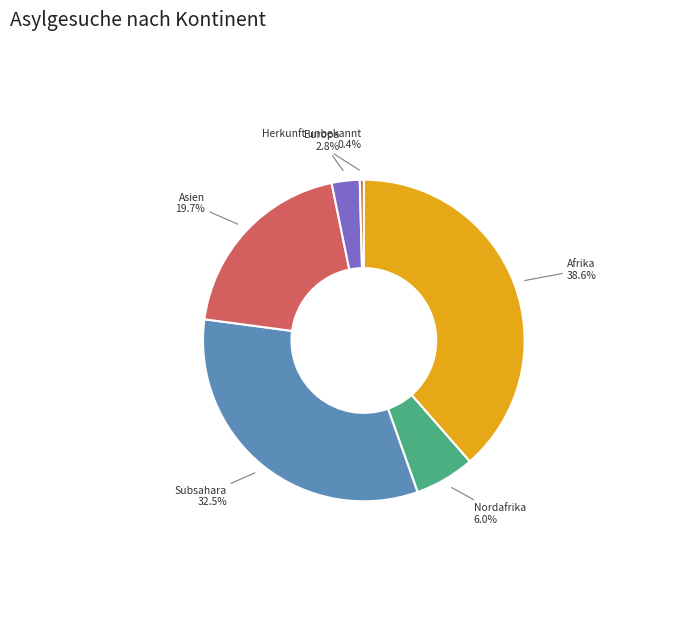

Count the number of slices in the pie.

6